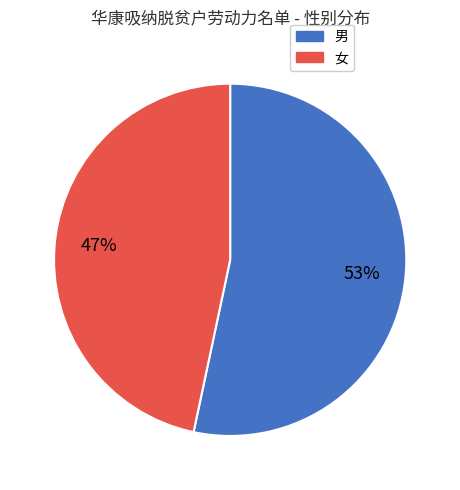

What percentage is the 男 slice, to the nearest percent?

53%